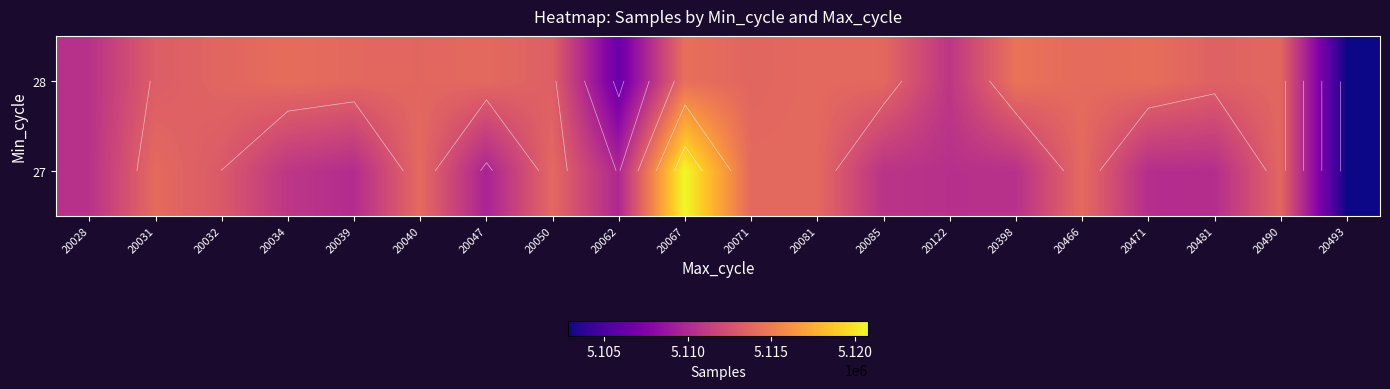

At how many categories does at least one series exceed 5106344?

19